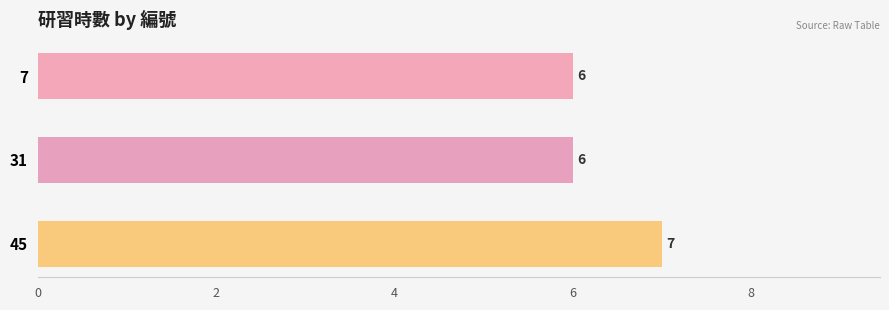

What is the change in value from 31 to 45?

+1